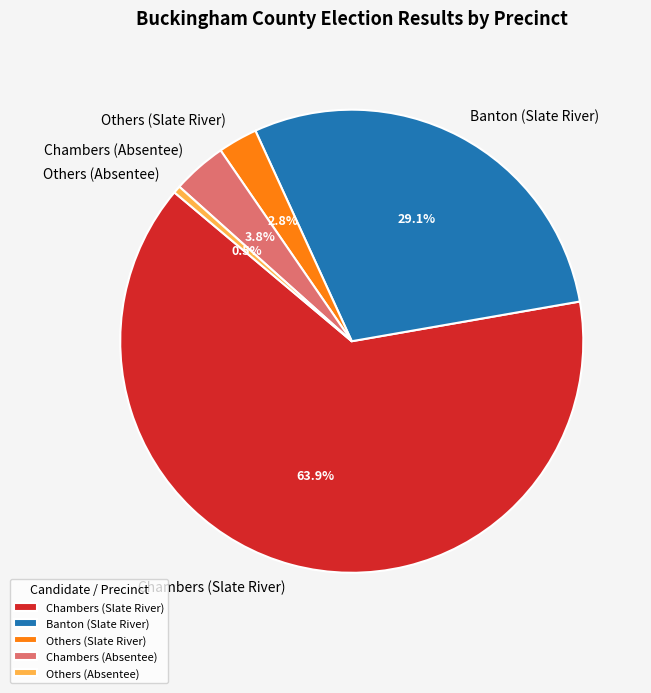

Is the sum of Chambers (Absentee) and Others (Slate River) greater than half?

No